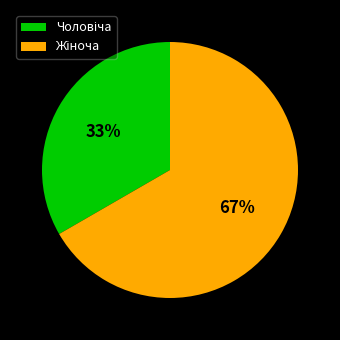

Does any single category account for the majority?

Yes